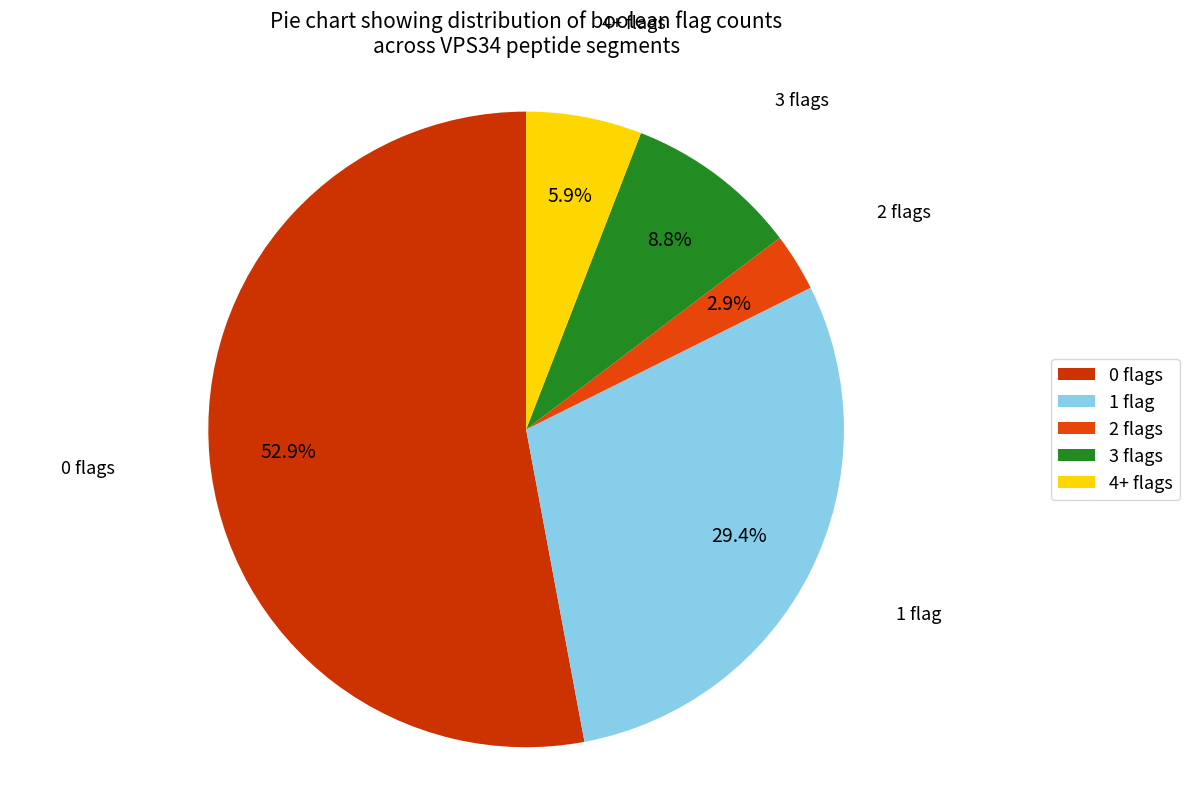

What is the largest slice in the pie chart?

0 flags